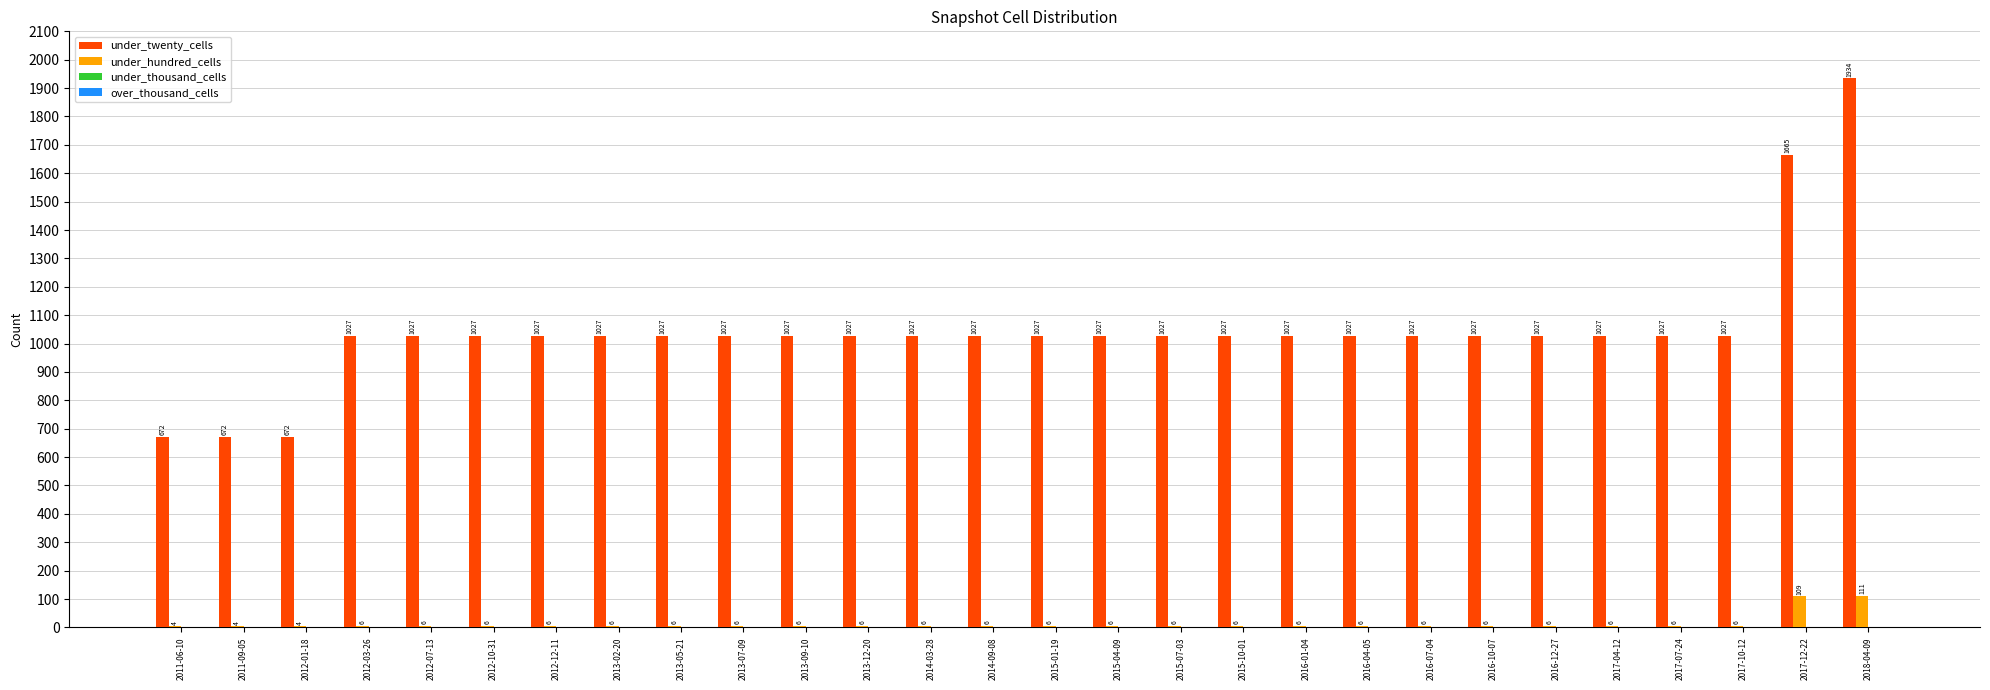

What is the sum of the under_hundred_cells values at 2014-09-08 and 2013-02-20?

12